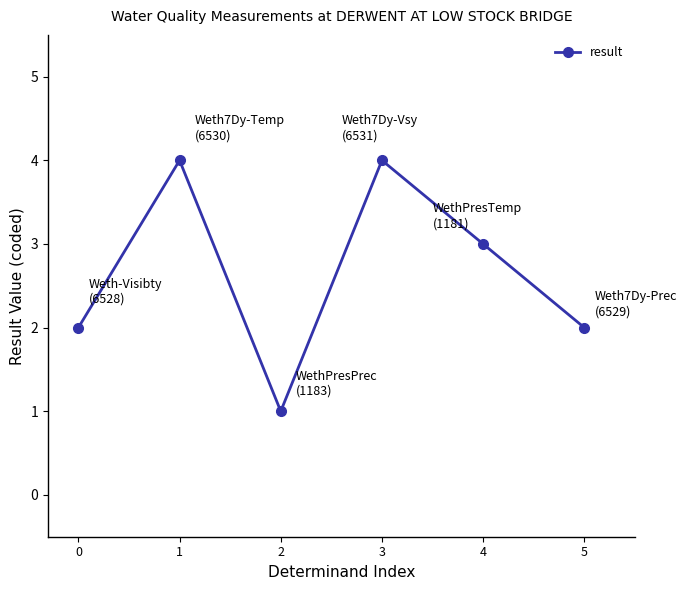

Read the value at 1.

4